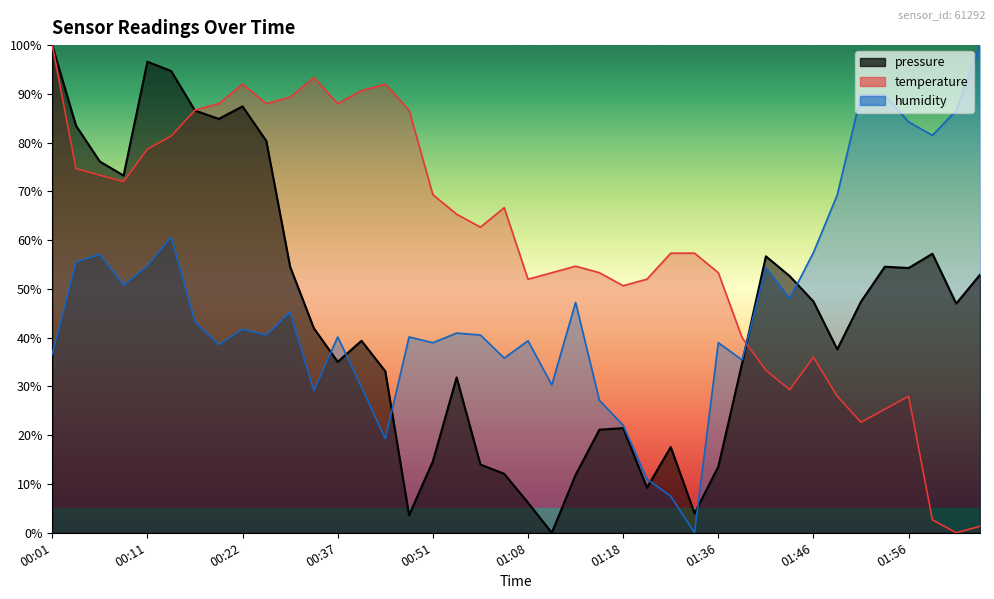

Which series has the largest range (max minus min)?

pressure